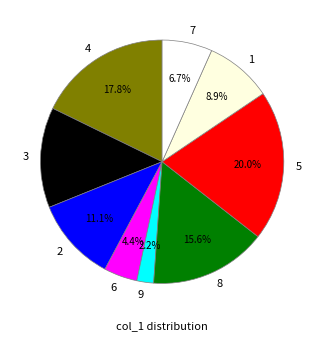

Combined, do 5 and 1 account for over 50%?

No